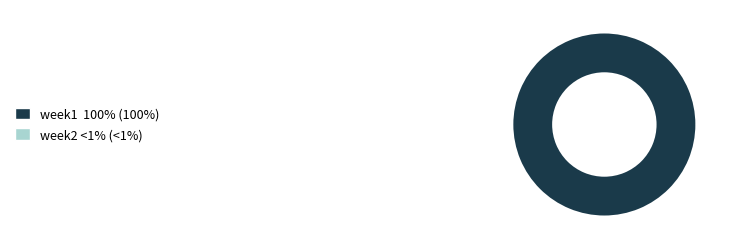

Is there a majority slice in this chart?

Yes